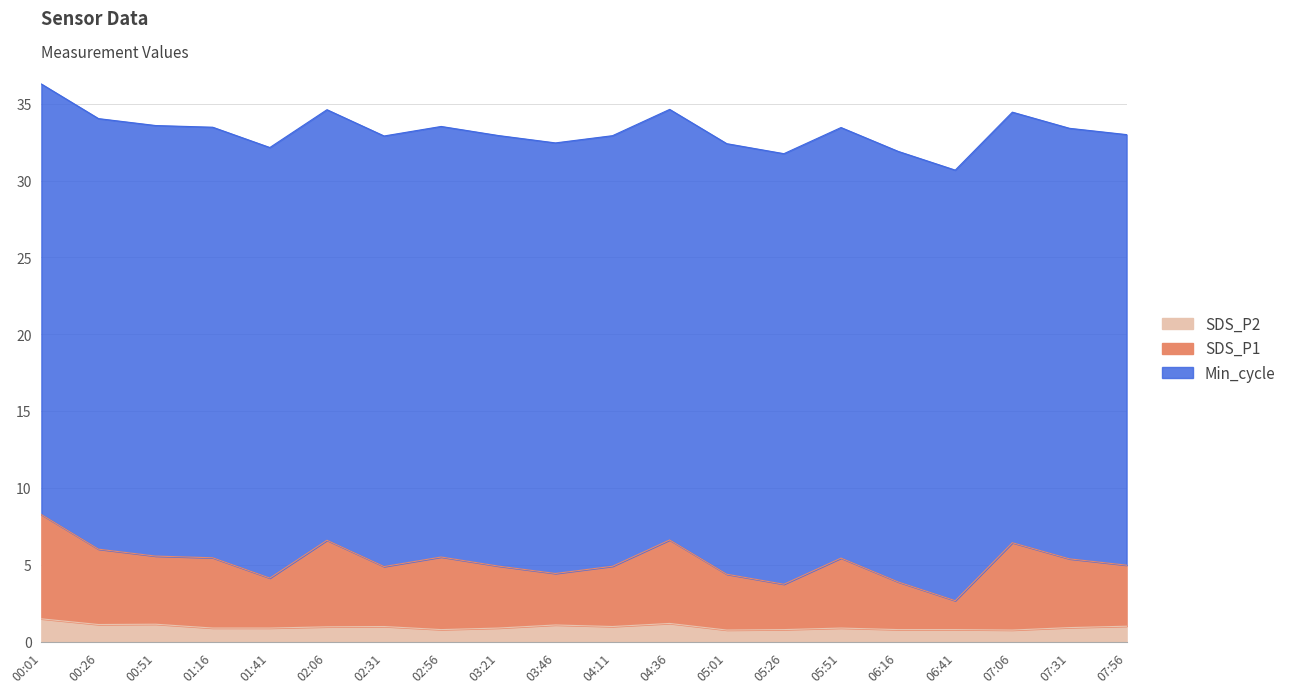

What is the value of the SDS_P2 point at the 8th from the left?

0.8